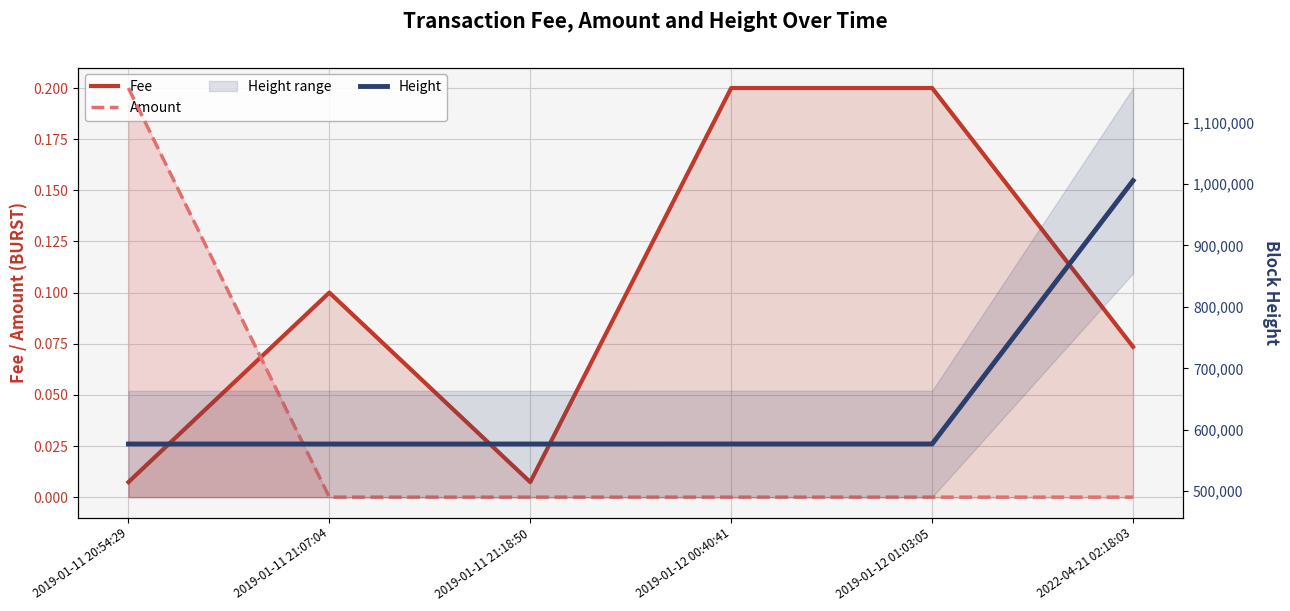

What are all the series names shown in the legend?

Fee, Amount, Height